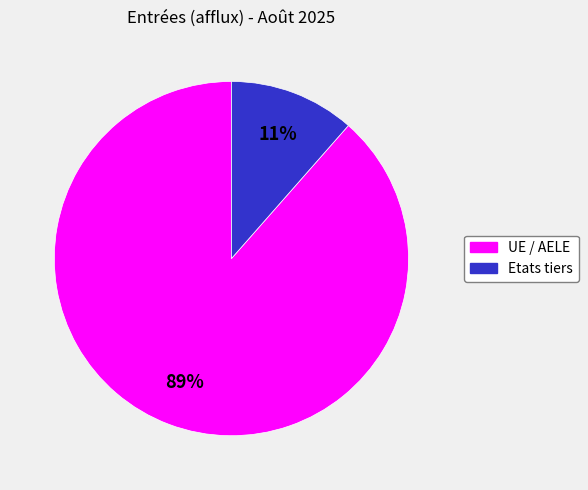

To the nearest percent, what is the combined percentage of Etats tiers and UE / AELE?

100%